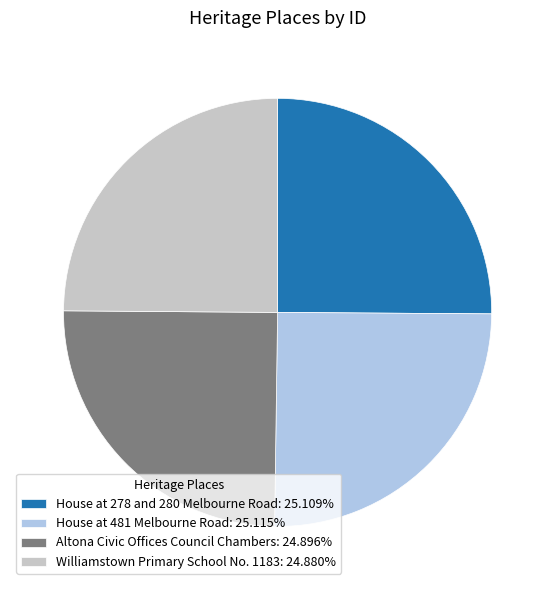

Does any single category account for the majority?

No